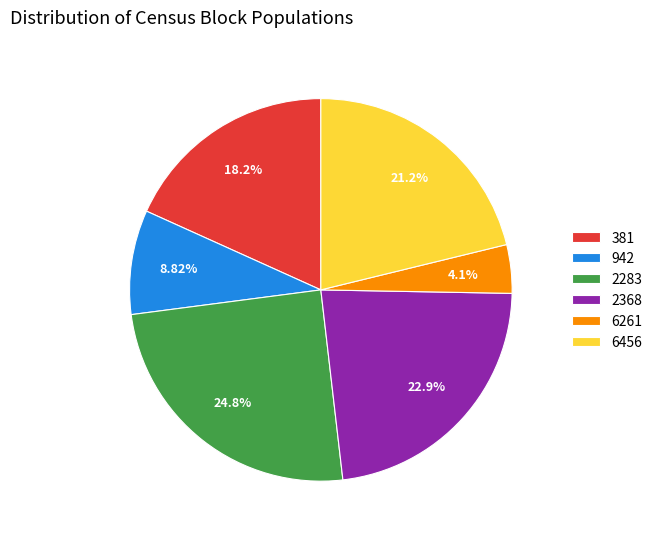

How many segments does this pie chart have?

6